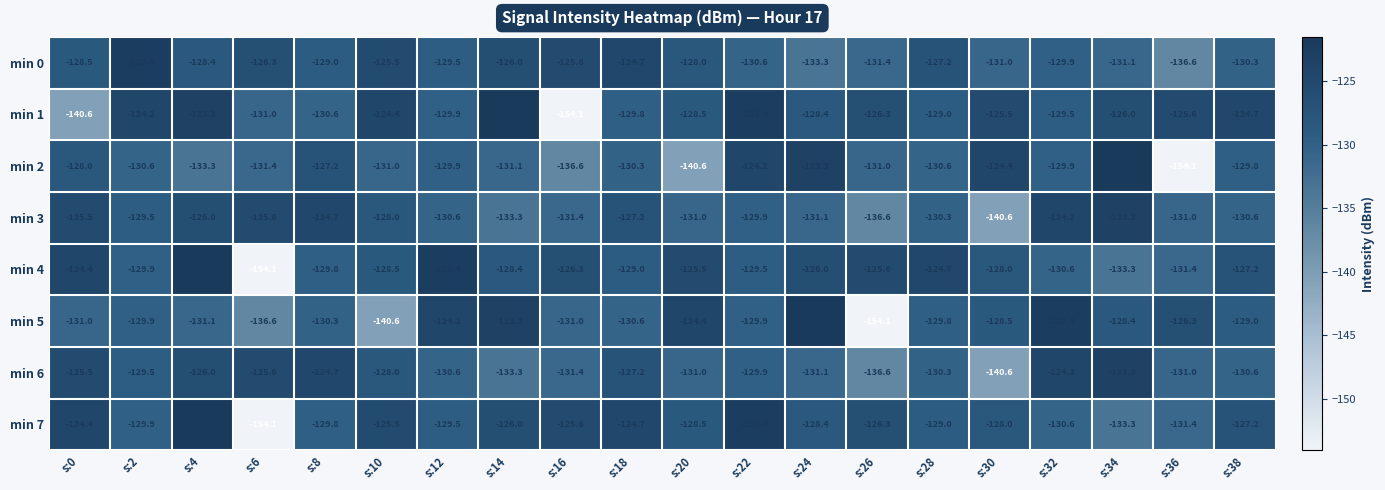

What is the difference between the second highest and minimum values in the min 4 series?

31.7